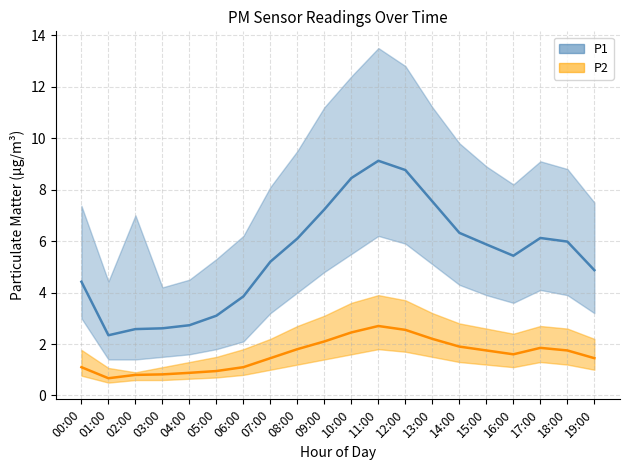

Reading left to right, list all the values displayed in this chart.

P1_mean: 00:00=4.4	01:00=2.3	02:00=2.6	03:00=2.6	04:00=2.7	05:00=3.1	06:00=3.9	07:00=5.2	08:00=6.1	09:00=7.2	10:00=8.4	11:00=9.1	12:00=8.8	13:00=7.5	14:00=6.3	15:00=5.9	16:00=5.4	17:00=6.1	18:00=6.0	19:00=4.9
P1_upper: 00:00=7.4	01:00=4.4	02:00=7.0	03:00=4.2	04:00=4.5	05:00=5.3	06:00=6.2	07:00=8.1	08:00=9.5	09:00=11.2	10:00=12.4	11:00=13.5	12:00=12.8	13:00=11.2	14:00=9.8	15:00=8.9	16:00=8.2	17:00=9.1	18:00=8.8	19:00=7.5
P1_lower: 00:00=3.0	01:00=1.4	02:00=1.4	03:00=1.5	04:00=1.6	05:00=1.8	06:00=2.1	07:00=3.2	08:00=4.0	09:00=4.8	10:00=5.5	11:00=6.2	12:00=5.9	13:00=5.1	14:00=4.3	15:00=3.9	16:00=3.6	17:00=4.1	18:00=3.9	19:00=3.2
P2_mean: 00:00=1.1	01:00=0.7	02:00=0.8	03:00=0.8	04:00=0.9	05:00=0.9	06:00=1.1	07:00=1.4	08:00=1.8	09:00=2.1	10:00=2.5	11:00=2.7	12:00=2.5	13:00=2.2	14:00=1.9	15:00=1.8	16:00=1.6	17:00=1.9	18:00=1.8	19:00=1.4
P2_upper: 00:00=1.8	01:00=1.1	02:00=0.9	03:00=1.1	04:00=1.3	05:00=1.5	06:00=1.8	07:00=2.2	08:00=2.7	09:00=3.1	10:00=3.6	11:00=3.9	12:00=3.7	13:00=3.2	14:00=2.8	15:00=2.6	16:00=2.4	17:00=2.7	18:00=2.6	19:00=2.2
P2_lower: 00:00=0.8	01:00=0.5	02:00=0.6	03:00=0.6	04:00=0.7	05:00=0.7	06:00=0.8	07:00=1.0	08:00=1.2	09:00=1.4	10:00=1.6	11:00=1.8	12:00=1.7	13:00=1.5	14:00=1.3	15:00=1.2	16:00=1.1	17:00=1.3	18:00=1.2	19:00=1.0